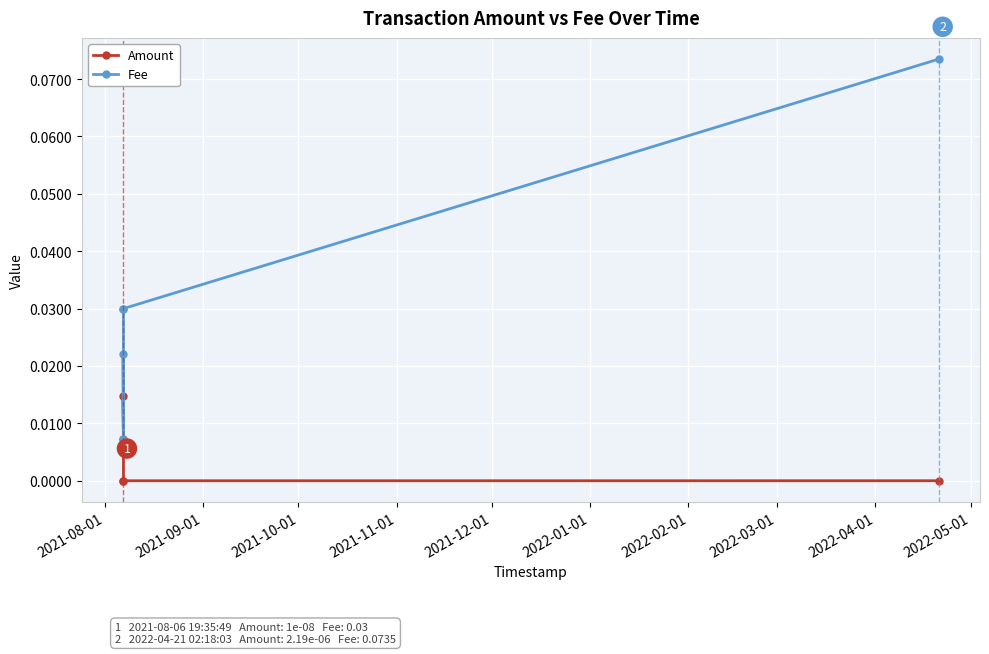

Reading left to right, list all the values displayed in this chart.

Amount: 0.0	0.0	0.0	0.0	0.0
Fee: 0.0	0.0	0.0	0.0	0.1